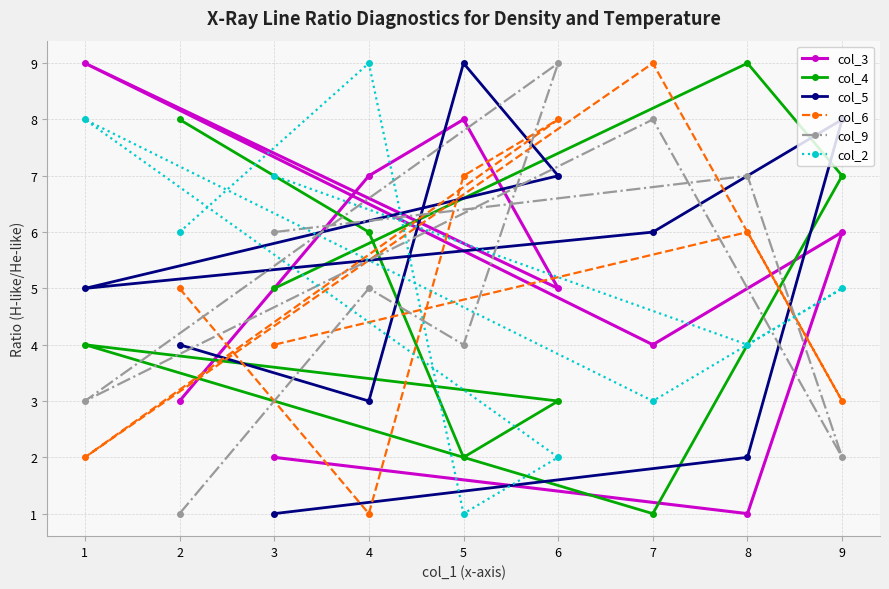

True or false: col_2 has more than 1 interior local peaks.

True